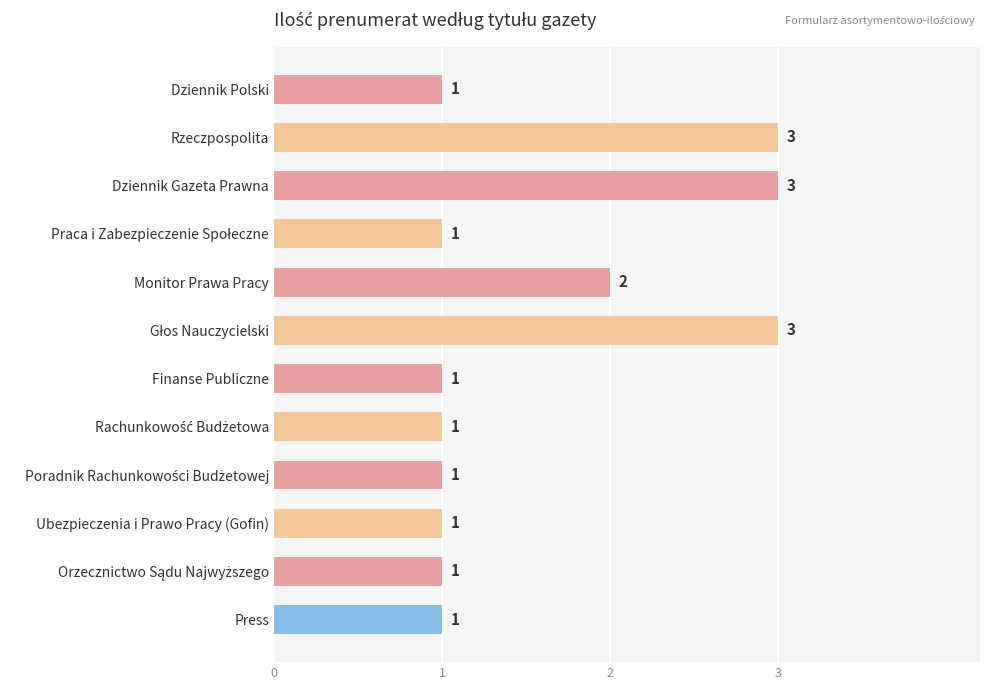

What is the ratio of the value at Finanse Publiczne to the value at Press?

1.0